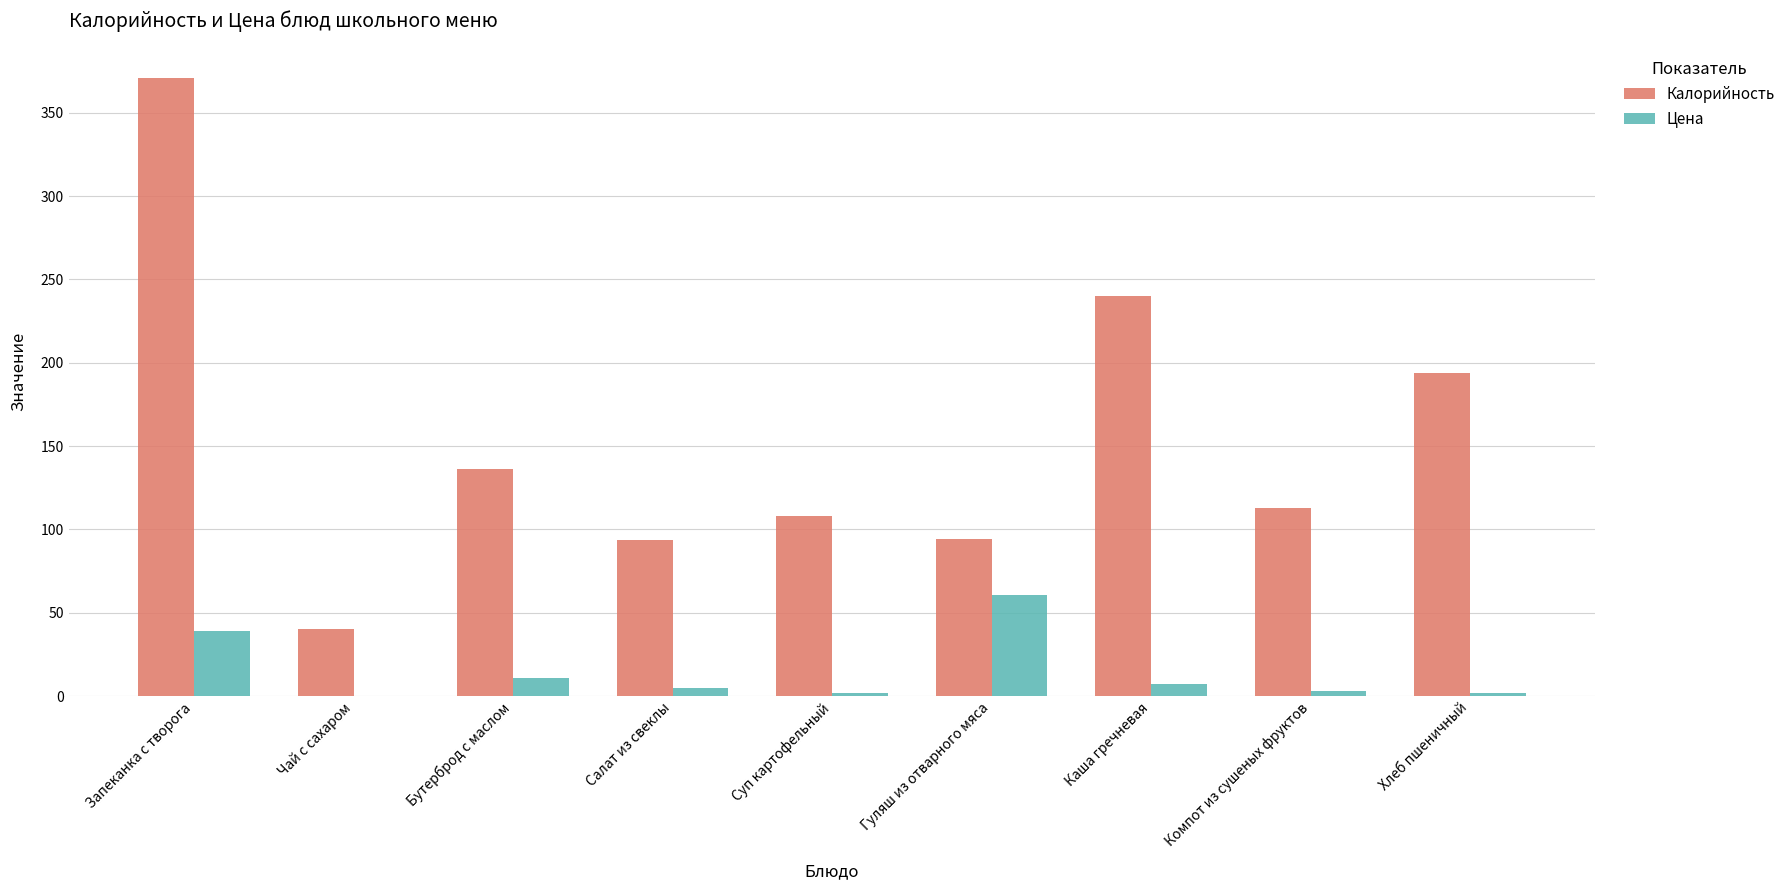

Between Запеканка с творога and Каша гречневая, which series saw the biggest shift?

Калорийность